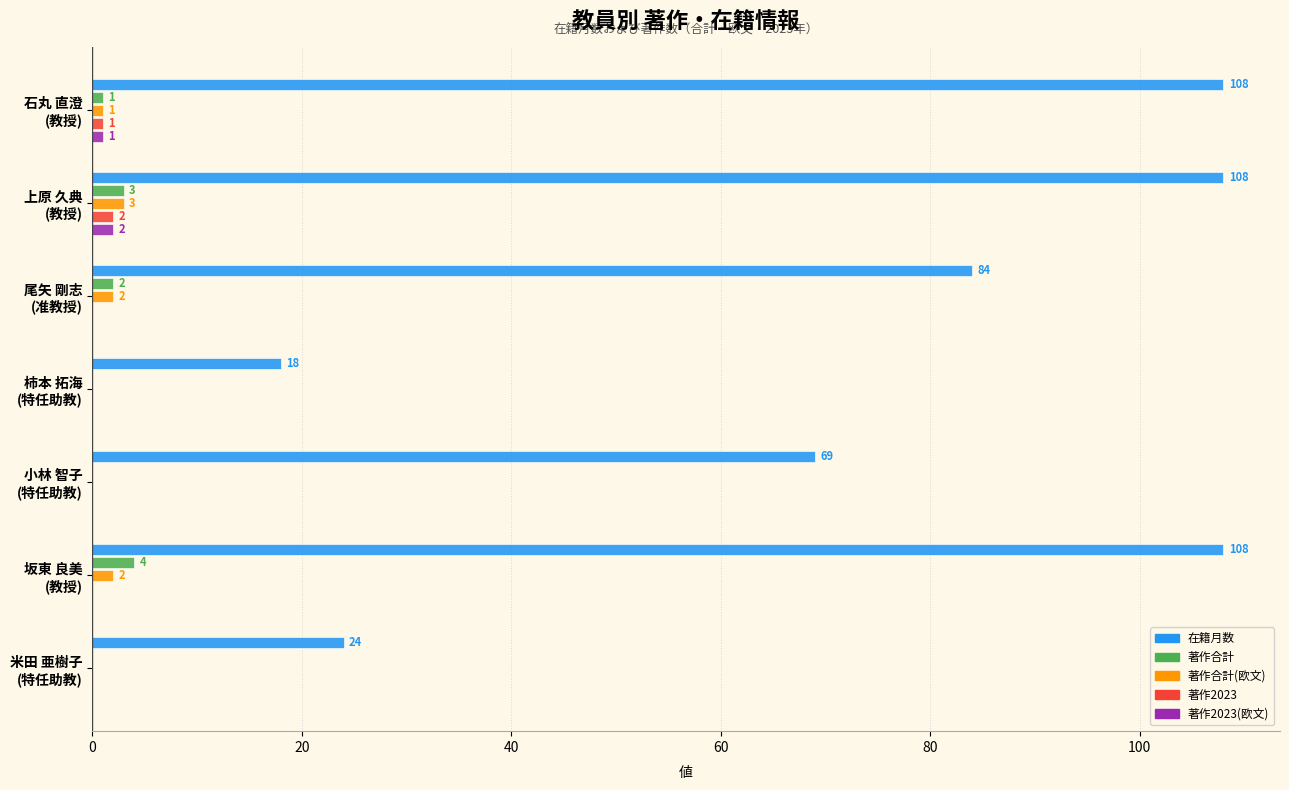

Which series has the largest total across all categories?

在籍月数